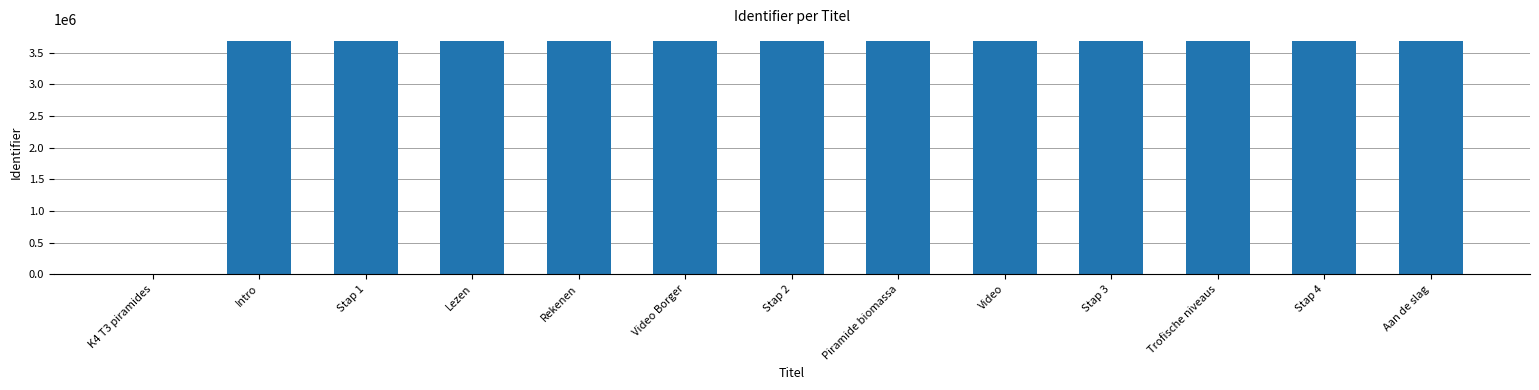

What is the greatest value displayed?

3682071